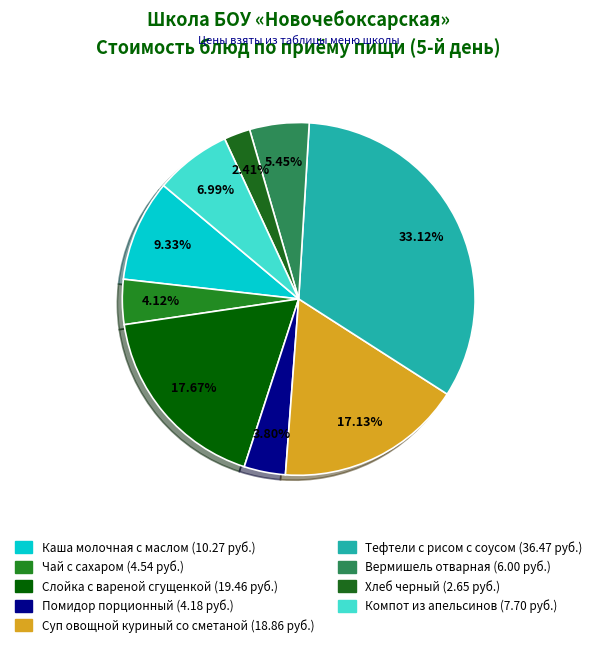

Count the number of slices in the pie.

9